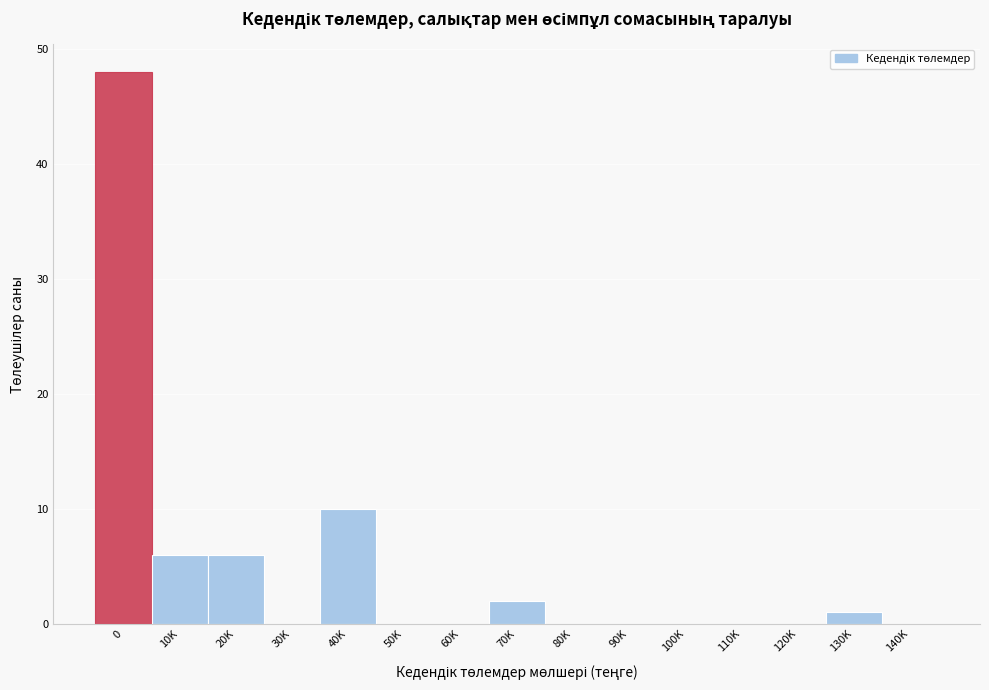

Reading left to right, list all the values displayed in this chart.

0=48	10K=6	20K=6	30K=0	40K=10	50K=0	60K=0	70K=2	80K=0	90K=0	100K=0	110K=0	120K=0	130K=1	140K=0